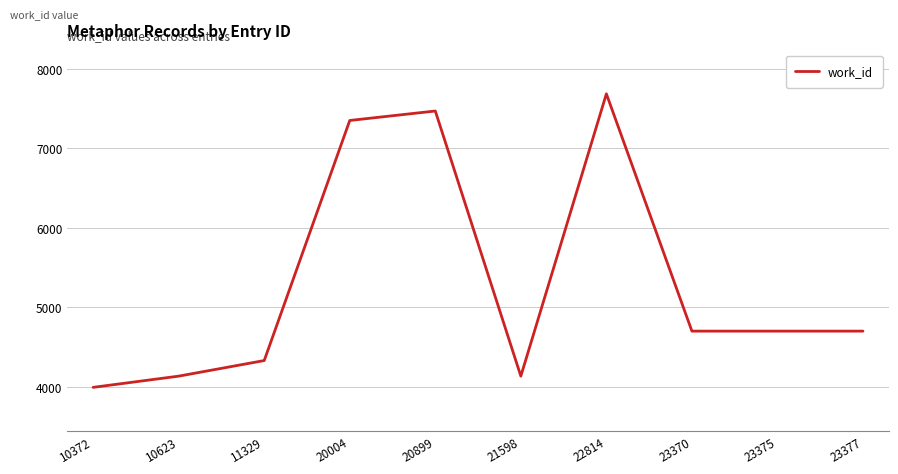

What is the difference between the second highest and minimum values?

3475